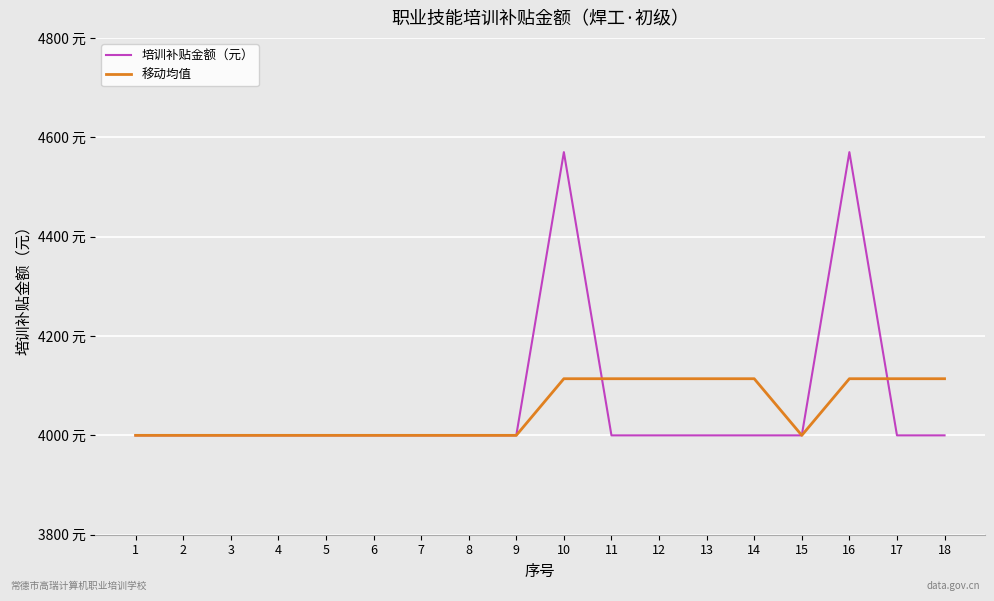

Between 7 and 15, which series saw the biggest shift?

培训补贴金额（元）